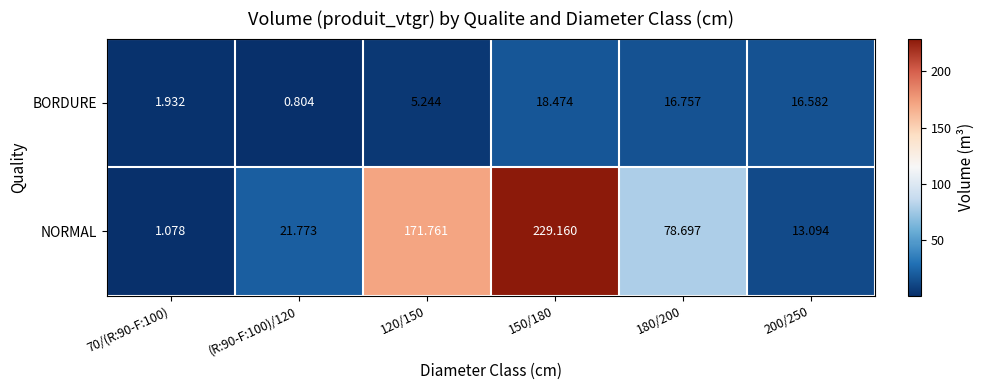

Which series has the largest total across all categories?

NORMAL